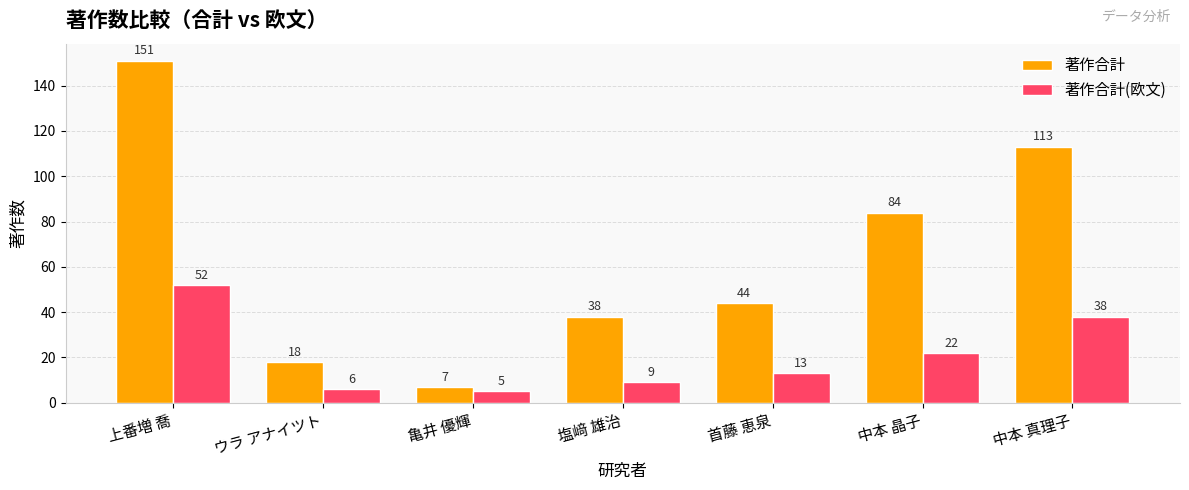

How many groups of bars are there?

7